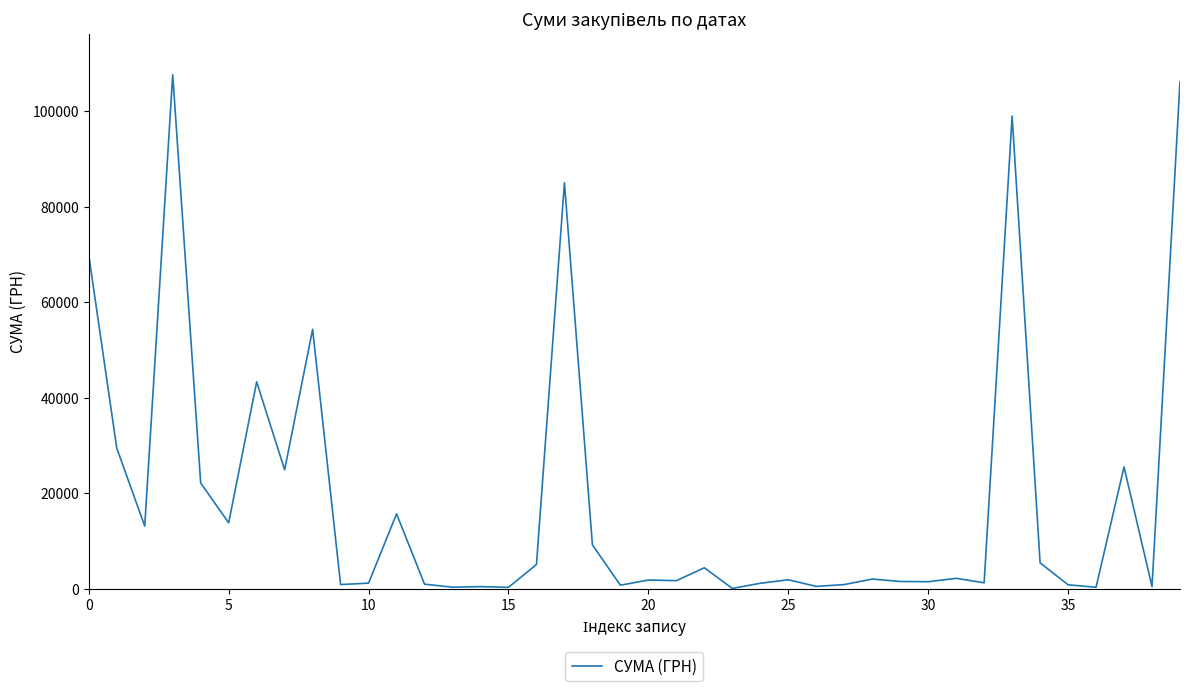

What is the difference between the maximum and minimum values?

107607.1